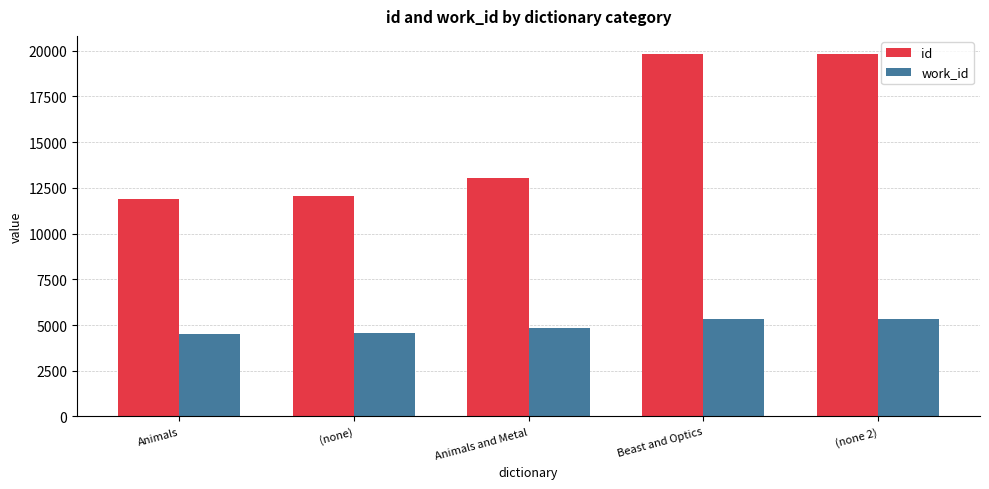

What is the average value of the id series?

15316